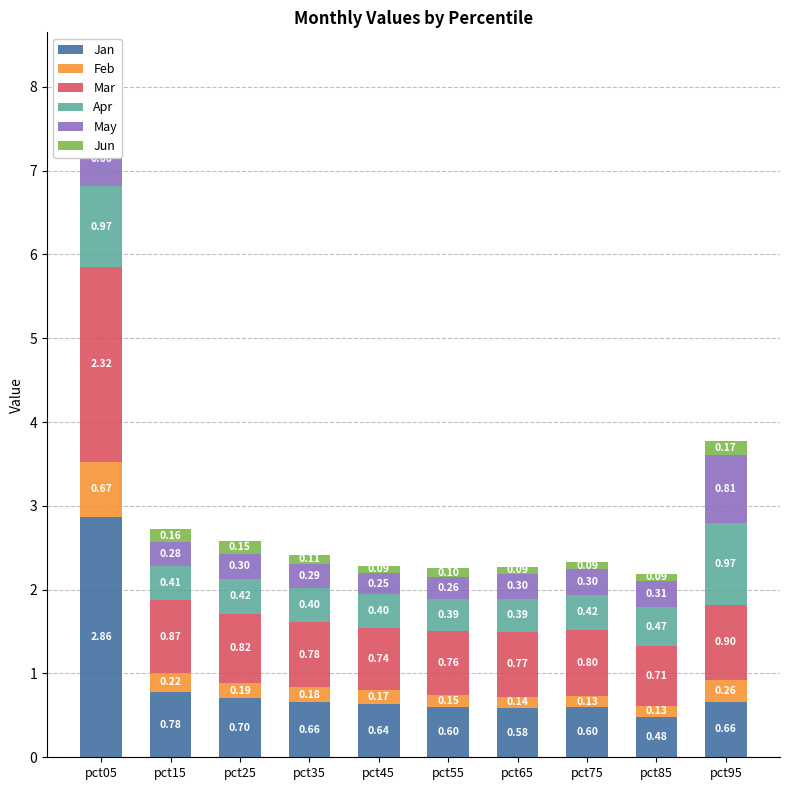

At which category is the sum across all series the highest?

pct05